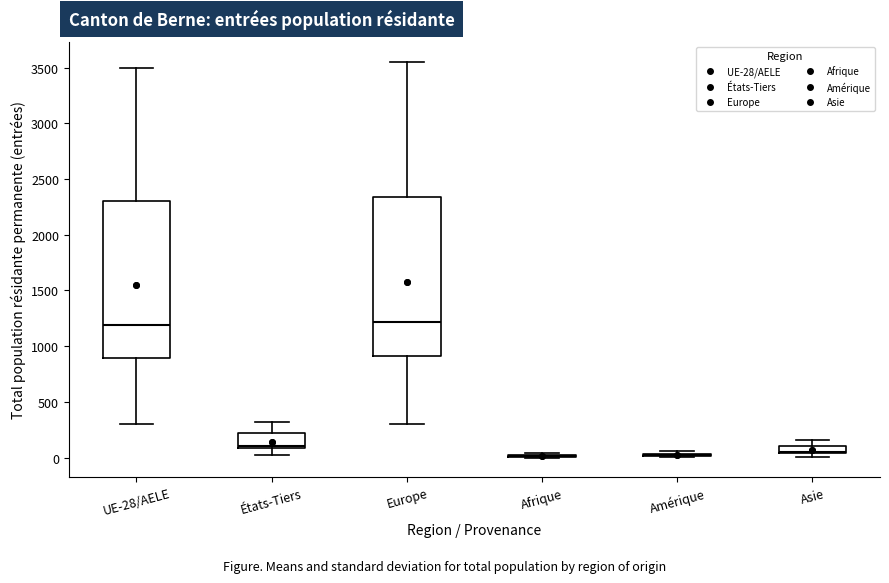

Where does the upper whisker of the box for Asie end on the y-axis? The values are not printed on the chart, so give them approximately, as read against the axis.

150